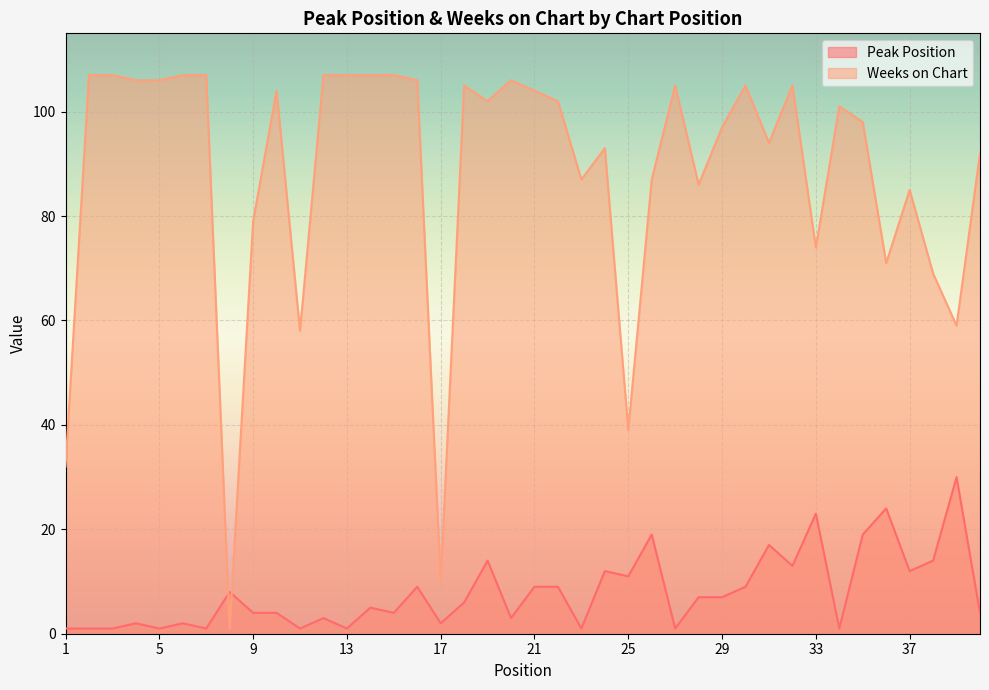

What is the spread (max minus min) of values at 22?

93